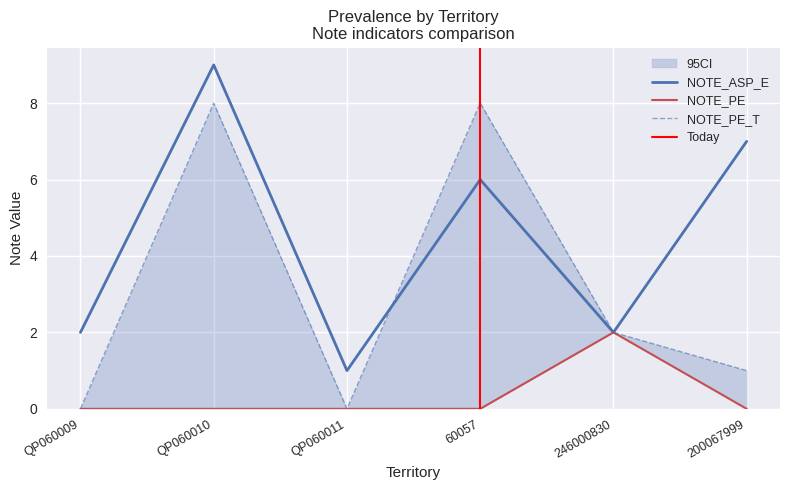

What is the value of the NOTE_PE_T point at the 2nd from the left?

8